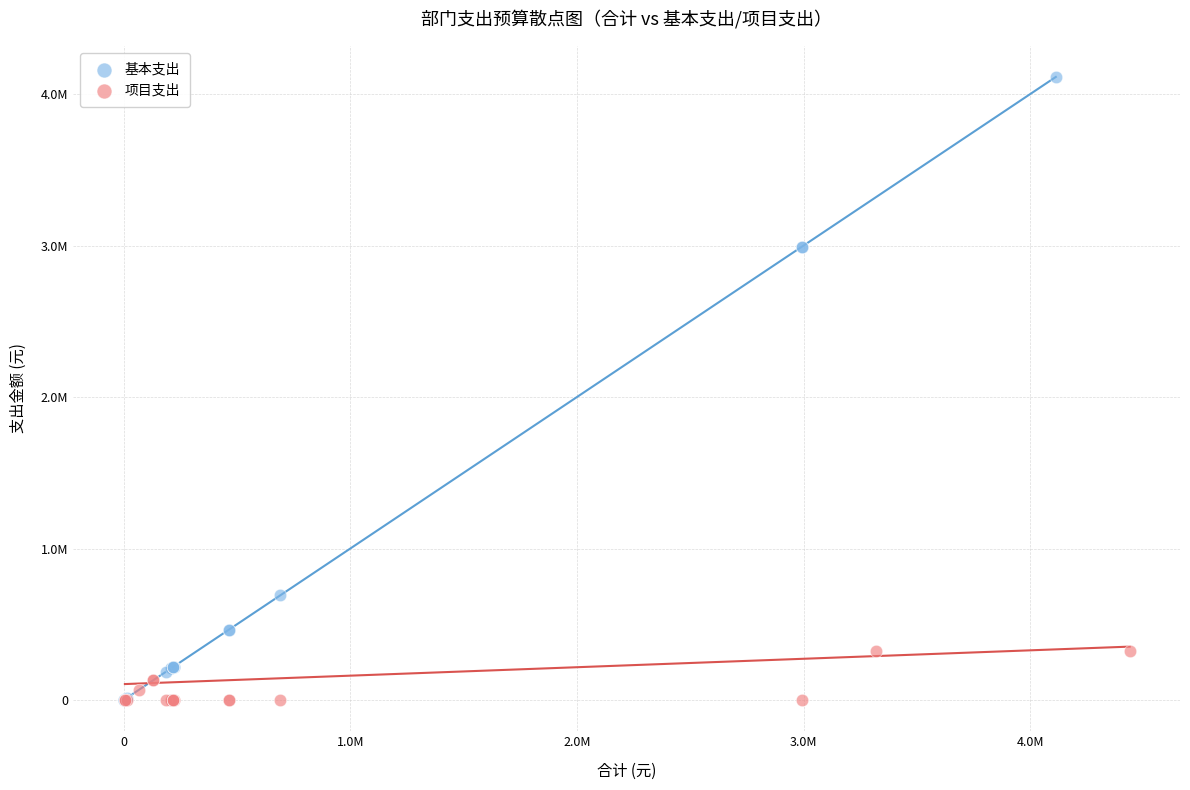

What are all the series names shown in the legend?

基本支出, 项目支出